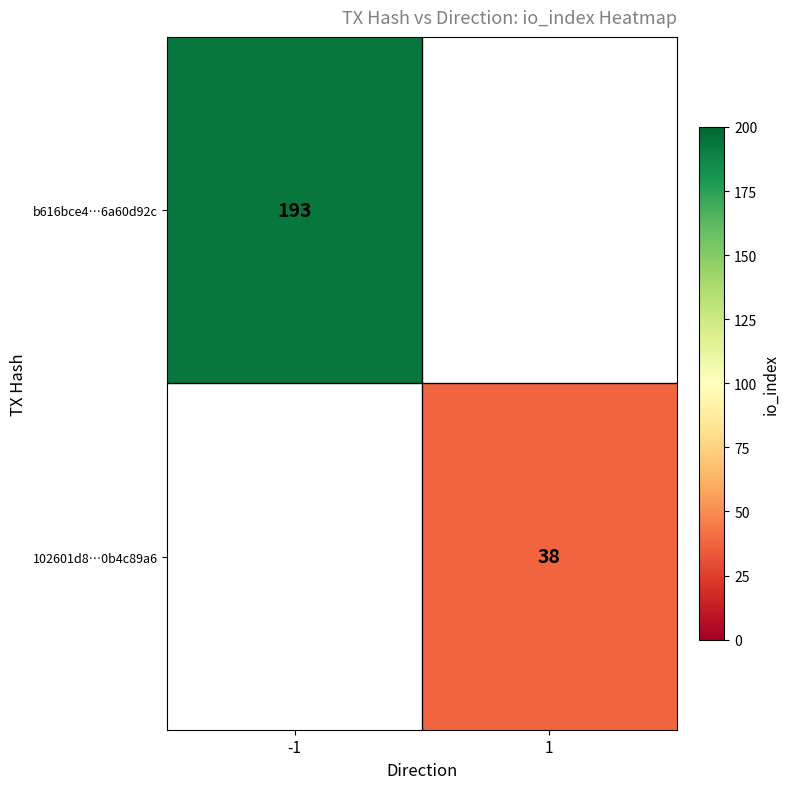

True or false: 102601d8…0b4c89a6 has a value of 63 at 1.

False